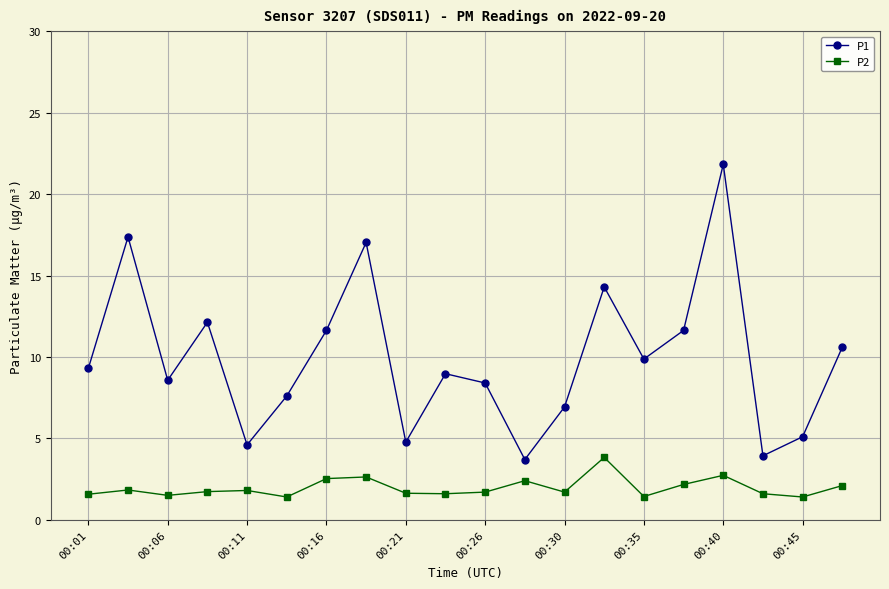

Which series has the widest spread of values?

P1